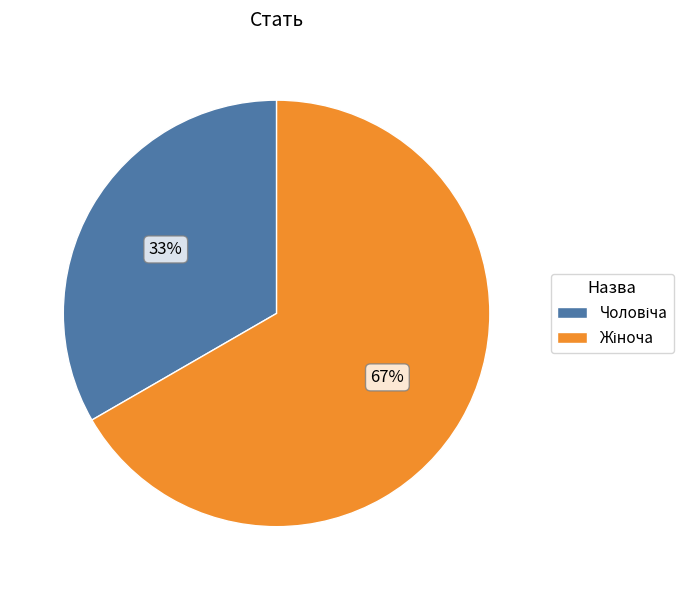

To the nearest percent, what is the average slice percentage?

50%